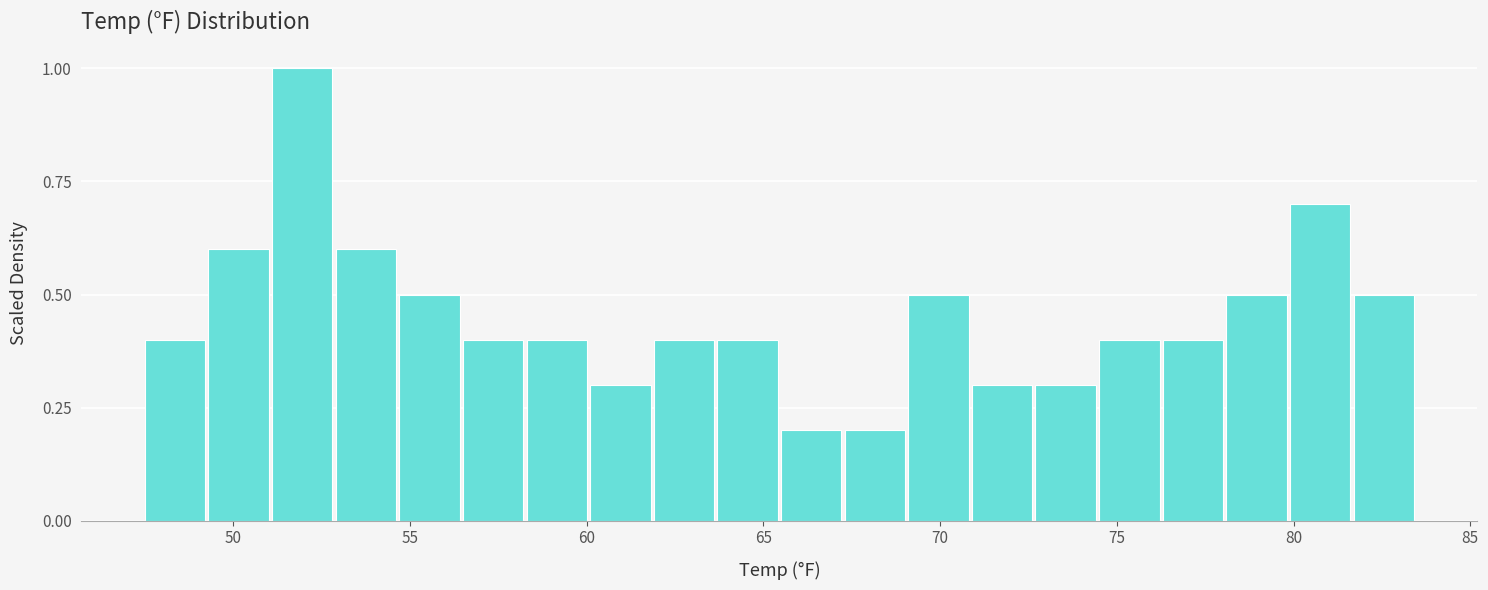

Read against the x-axis, roughly where is the centre of the tallest bar?

52.0